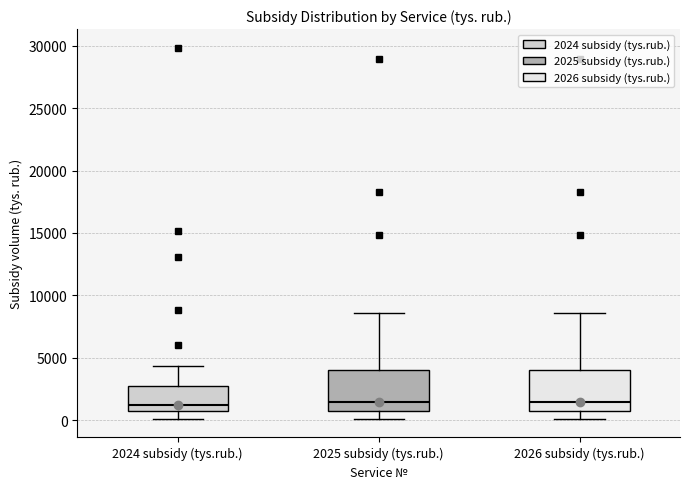

Reading left to right, read every box against the y-axis: the position of its median line, the range the box covers, and the ends of its whiskers. The values are not printed on the chart, so give them approximately, as read against the axis.

2024 subsidy (tys.rub.): median 1000, box 500 to 2500, whiskers 0 to 4500
2025 subsidy (tys.rub.): median 1500, box 500 to 4000, whiskers 0 to 8500
2026 subsidy (tys.rub.): median 1500, box 500 to 4000, whiskers 0 to 8500